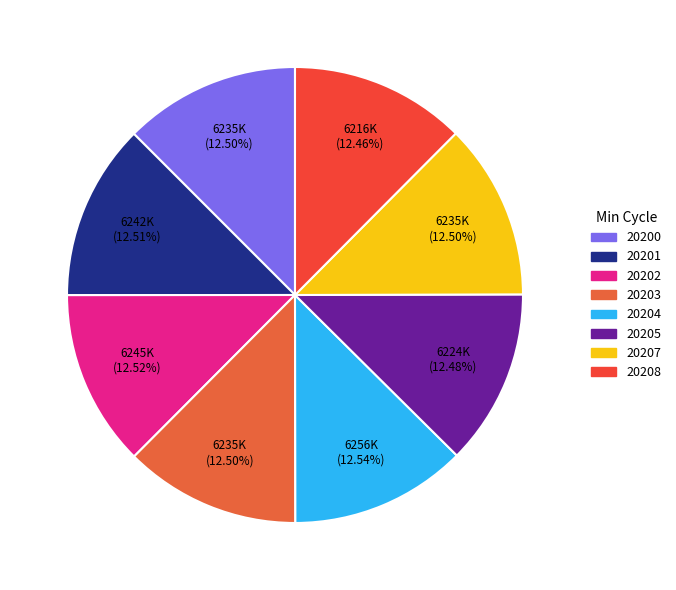

Does 20203 account for over 50% of the chart?

No